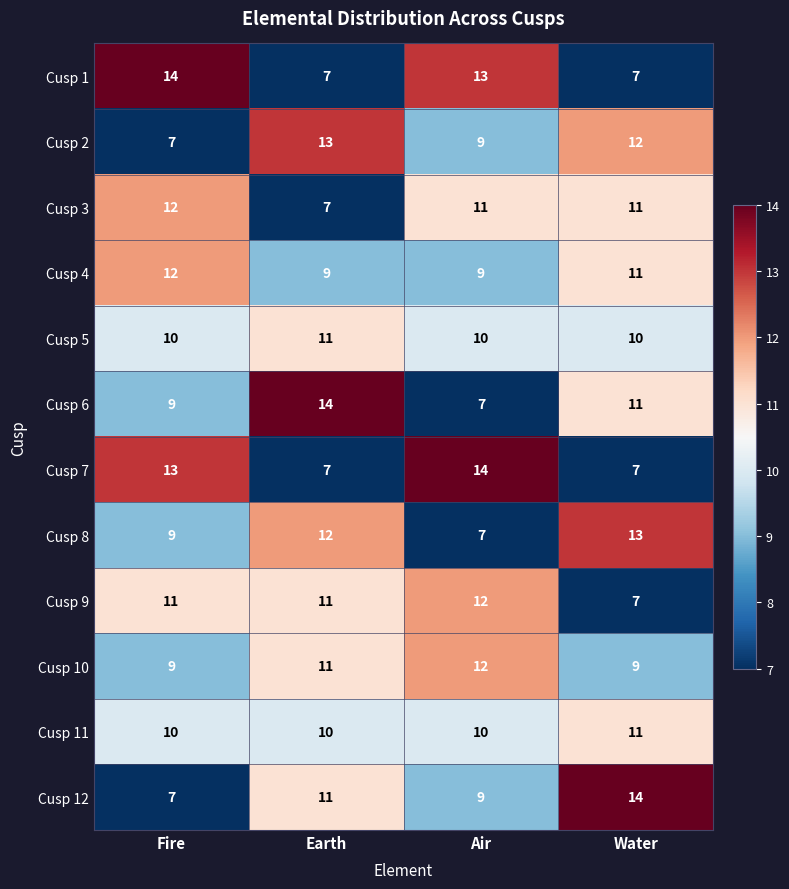

The value of Cusp 11 at Earth is 10. True or false?

True